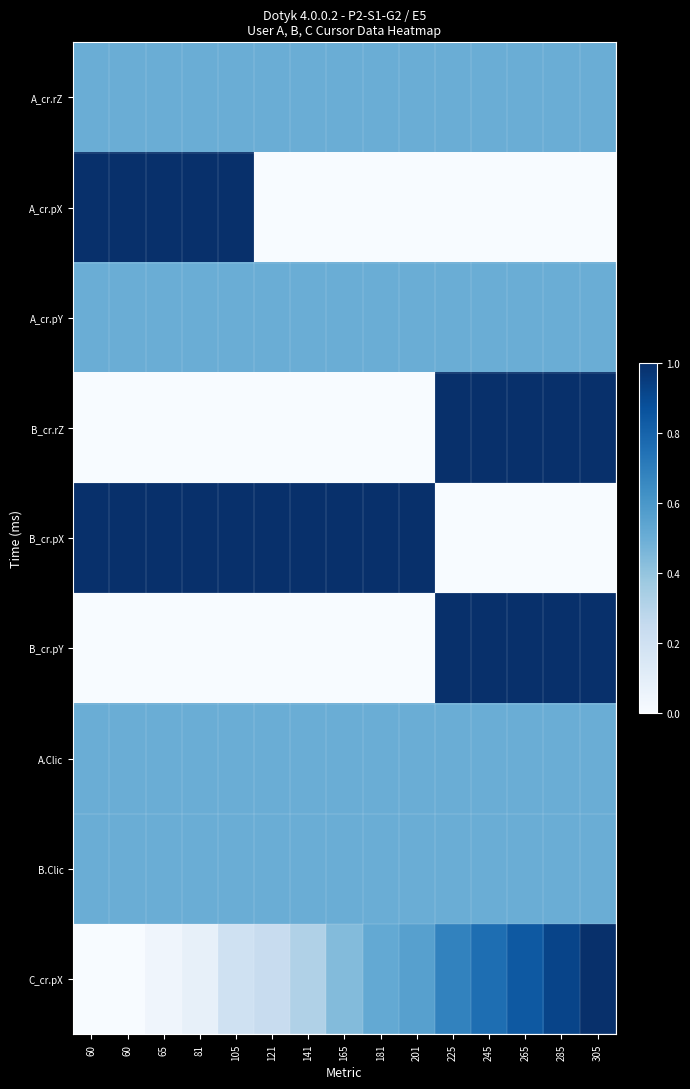

At which category is the sum across all series the highest?

305